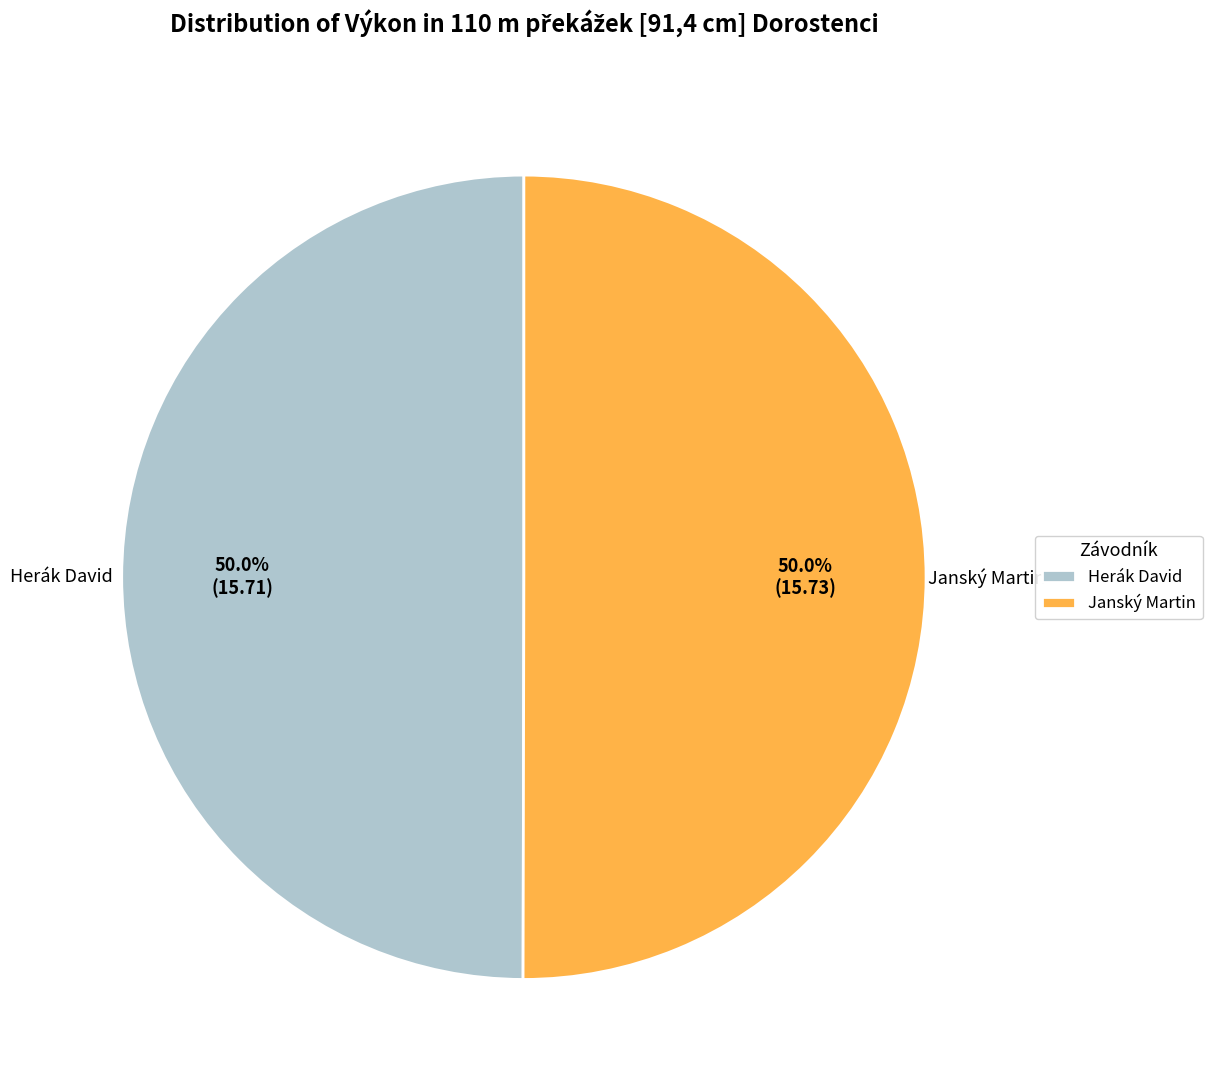

Count the number of slices in the pie.

2